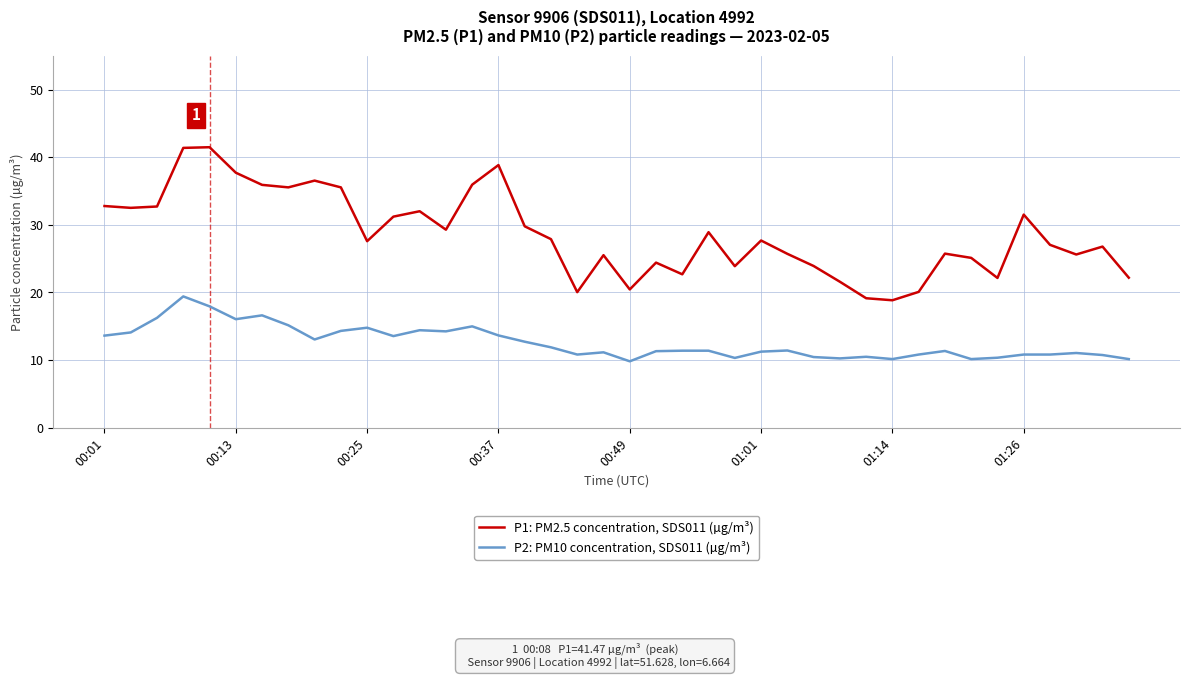

True or false: P1: PM2.5 concentration, SDS011 (µg/m³) and P2: PM10 concentration, SDS011 (µg/m³) intersect in this chart.

False